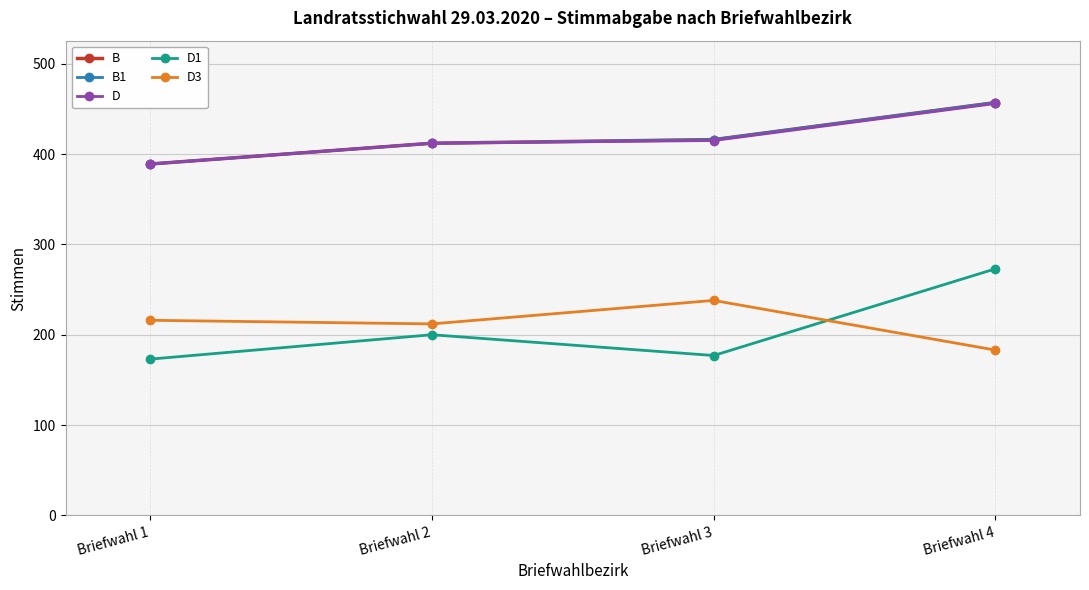

What is the greatest value displayed?

457